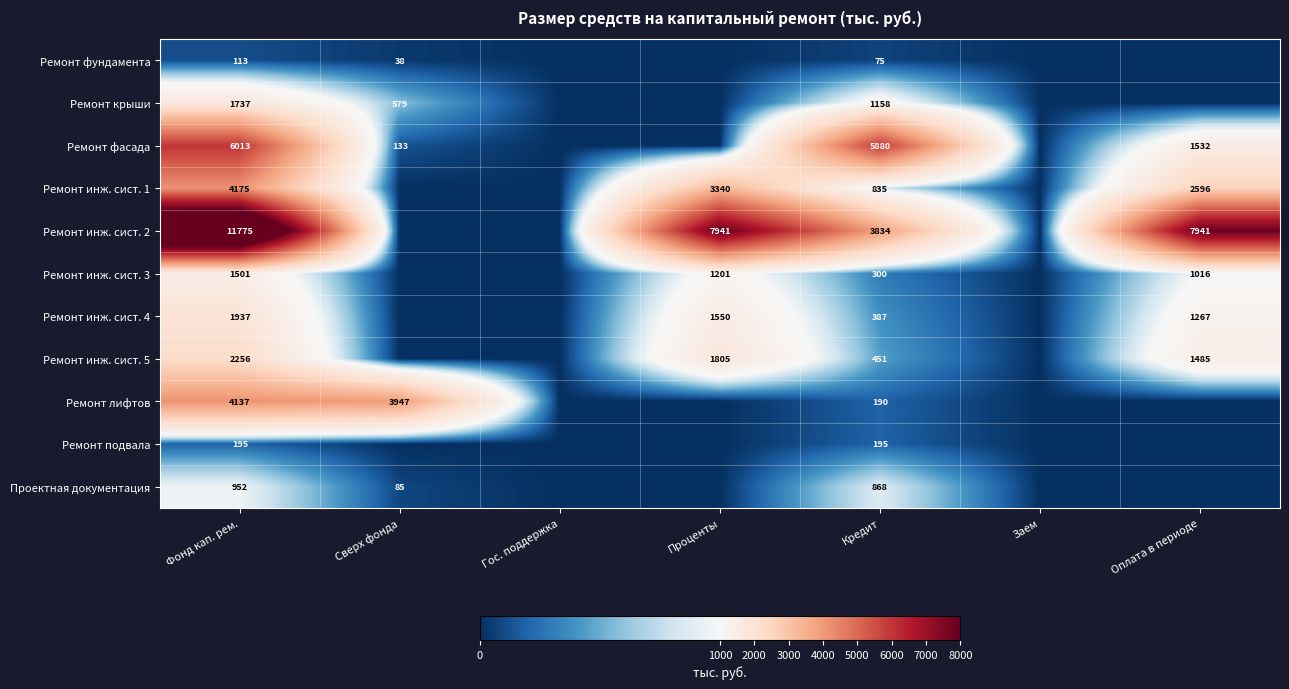

What is the difference between the Ремонт инж. сист. 5 values at Фонд кап. рем. and Кредит?

1805